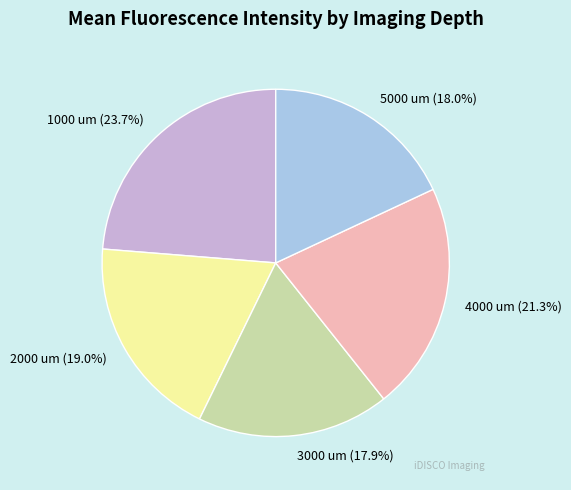

To the nearest percent, what portion does 5000 um represent?

18%